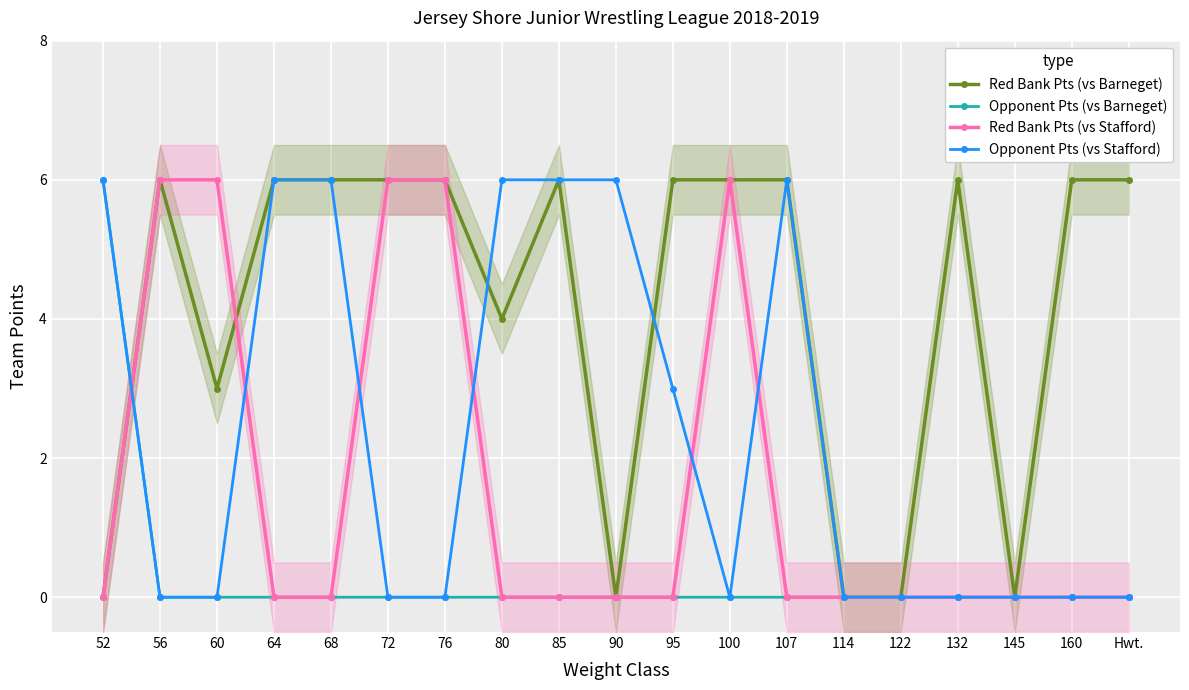

What position from the left is 72?

6